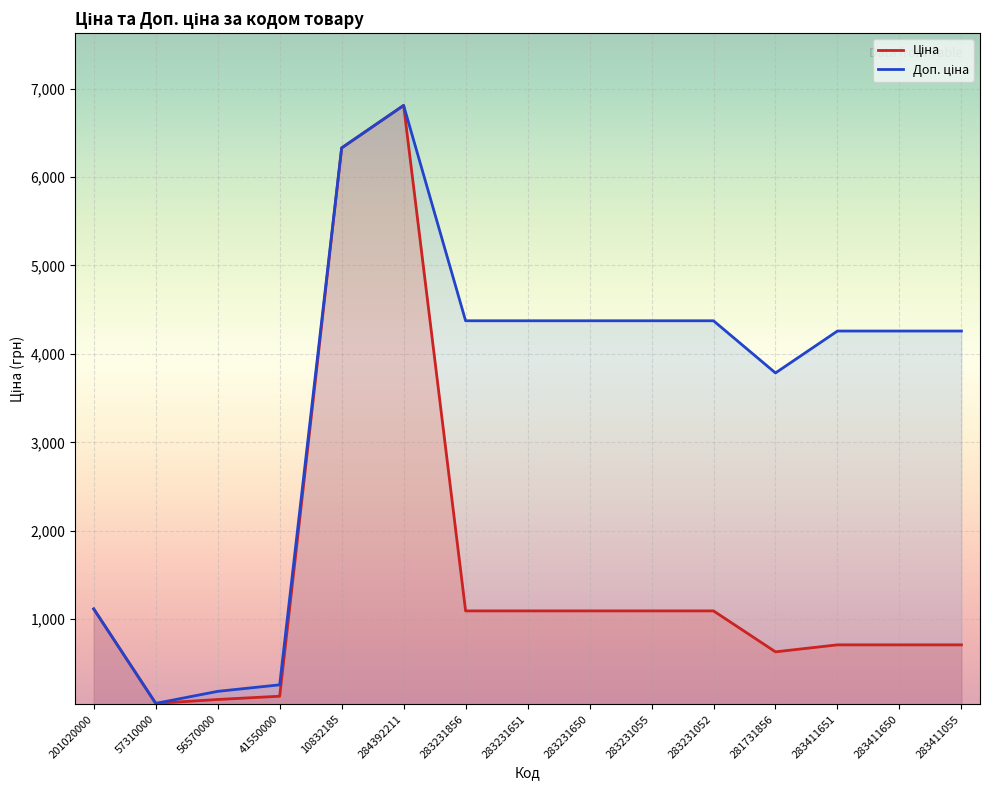

What is the greatest value displayed?

6809.2